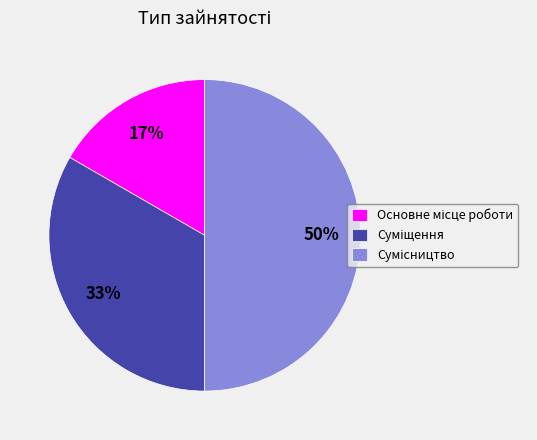

To the nearest percent, what is the average slice percentage?

33%